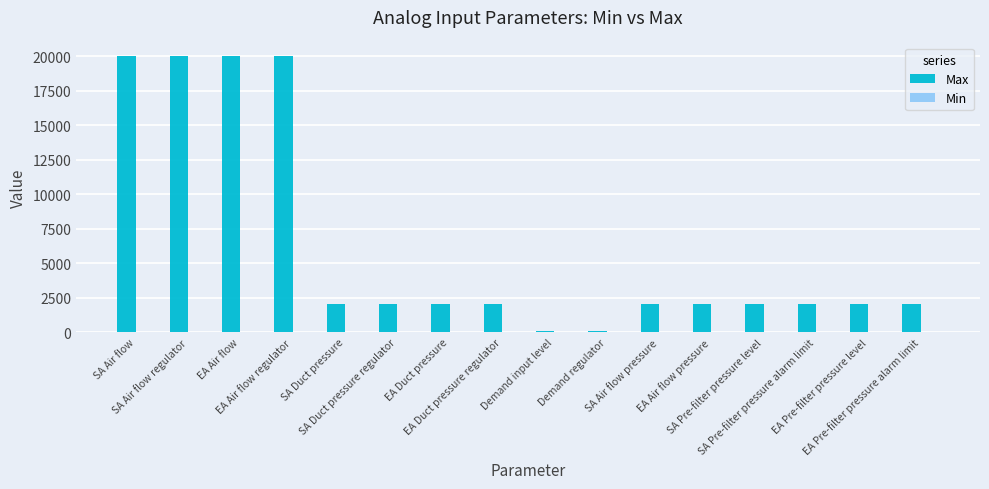

What is the sum of all values?

100200